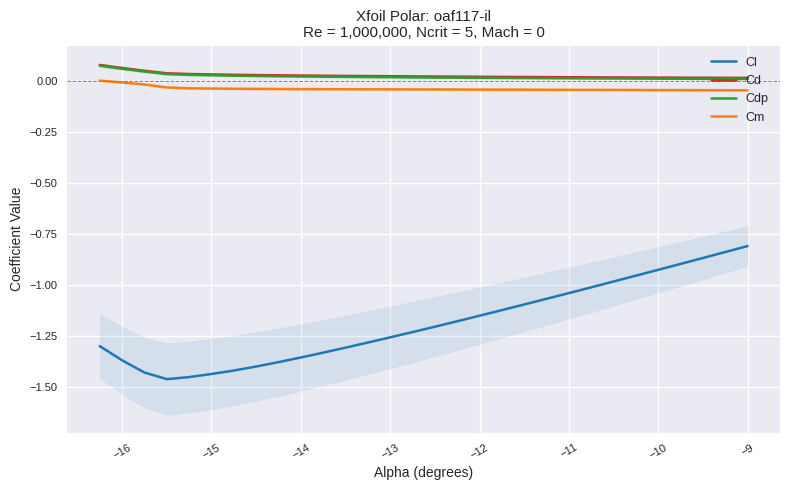

What are all the series names shown in the legend?

Cl, Cd, Cdp, Cm